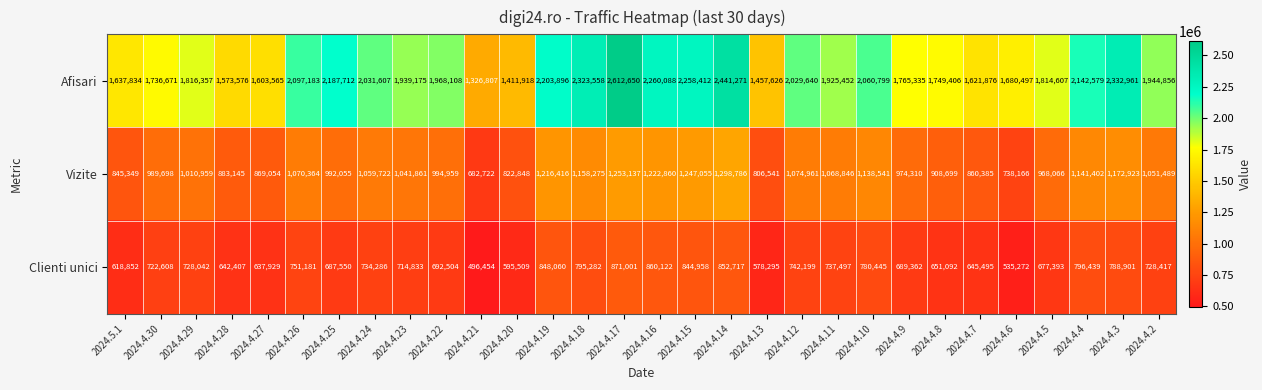

Rank the categories by Afisari value from lowest to highest.

2024.4.21, 2024.4.20, 2024.4.13, 2024.4.28, 2024.4.27, 2024.4.7, 2024.5.1, 2024.4.6, 2024.4.30, 2024.4.8, 2024.4.9, 2024.4.5, 2024.4.29, 2024.4.11, 2024.4.23, 2024.4.2, 2024.4.22, 2024.4.12, 2024.4.24, 2024.4.10, 2024.4.26, 2024.4.4, 2024.4.25, 2024.4.19, 2024.4.15, 2024.4.16, 2024.4.18, 2024.4.3, 2024.4.14, 2024.4.17